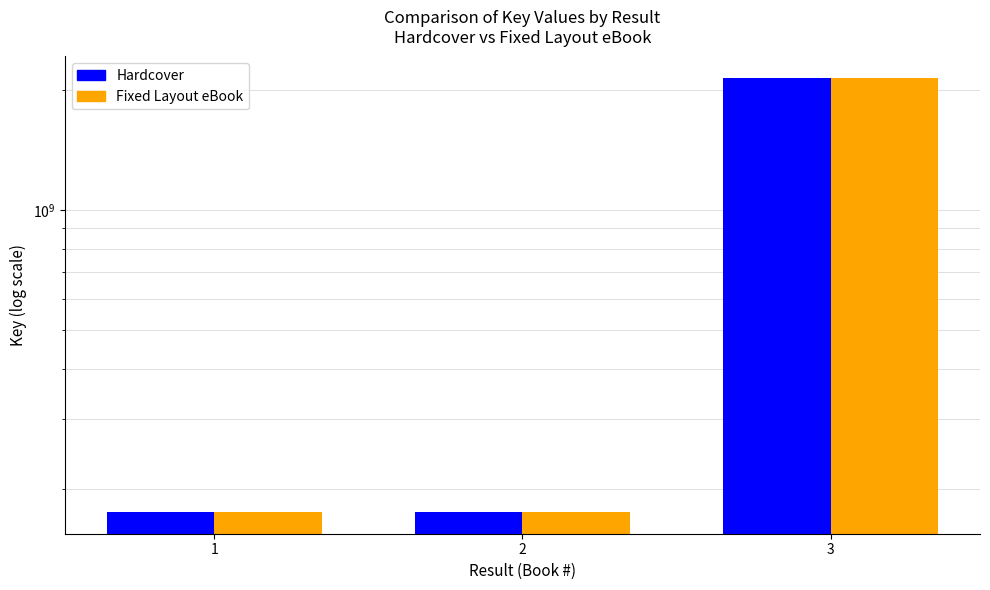

Is the value of Hardcover at 3 greater than the value of Fixed Layout eBook at 1?

Yes